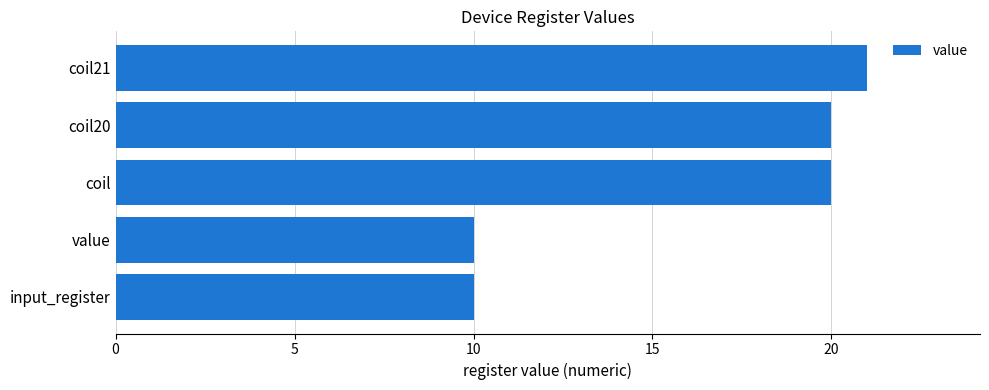

What is the greatest value displayed?

21